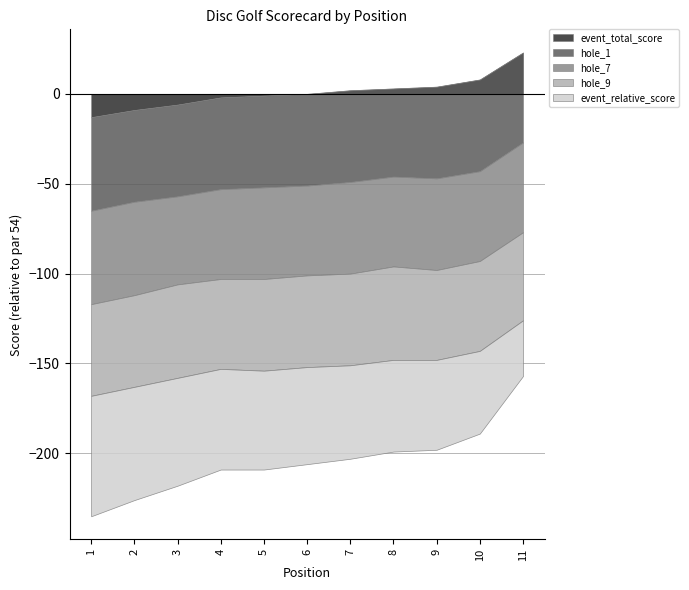

How many times do hole_1 and hole_9 cross each other?

2